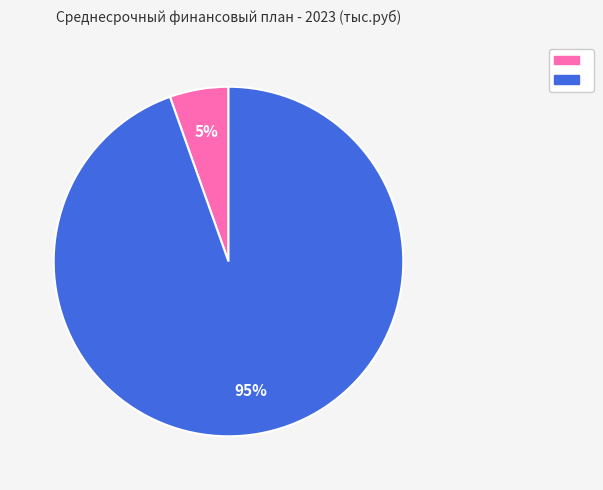

To the nearest percent, what is the average slice percentage?

50%